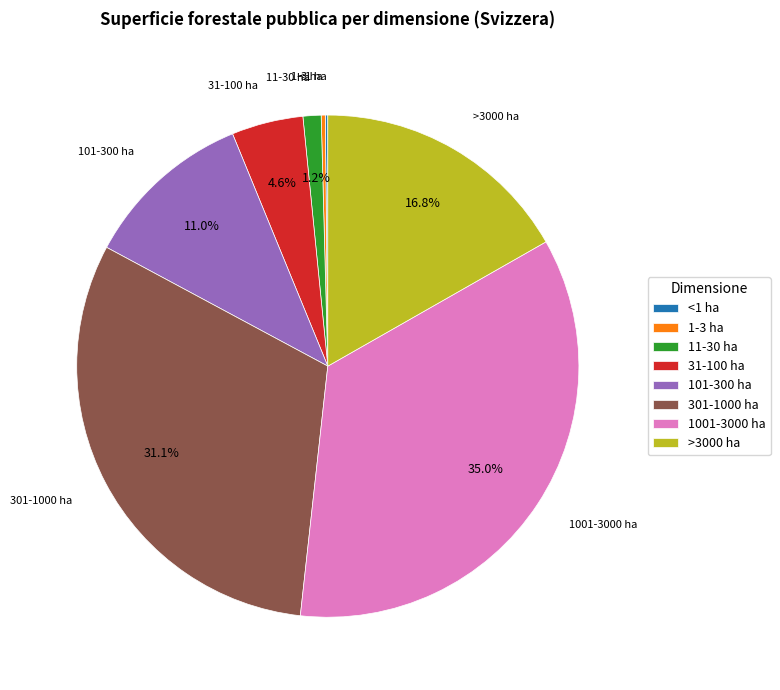

The 11-30 ha slice represents 14% of the pie. True or false?

False